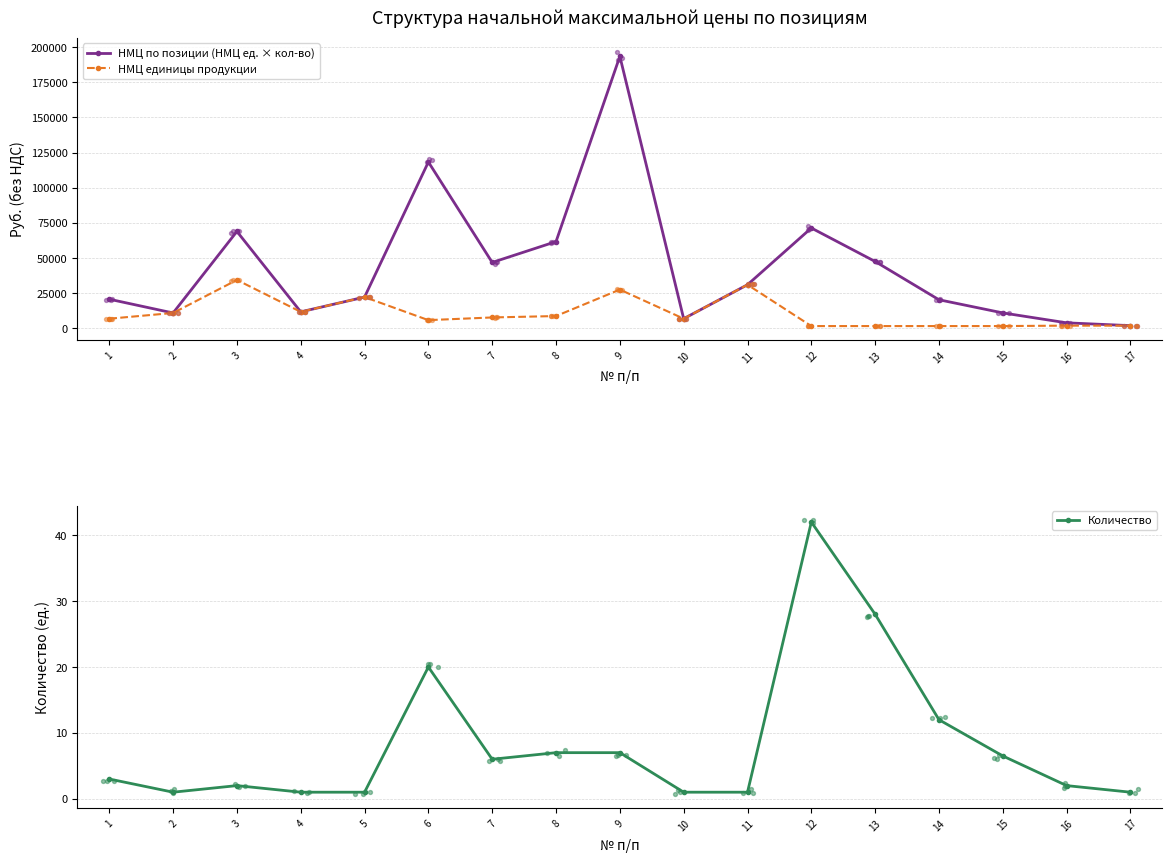

At which category is the sum across all series the highest?

9